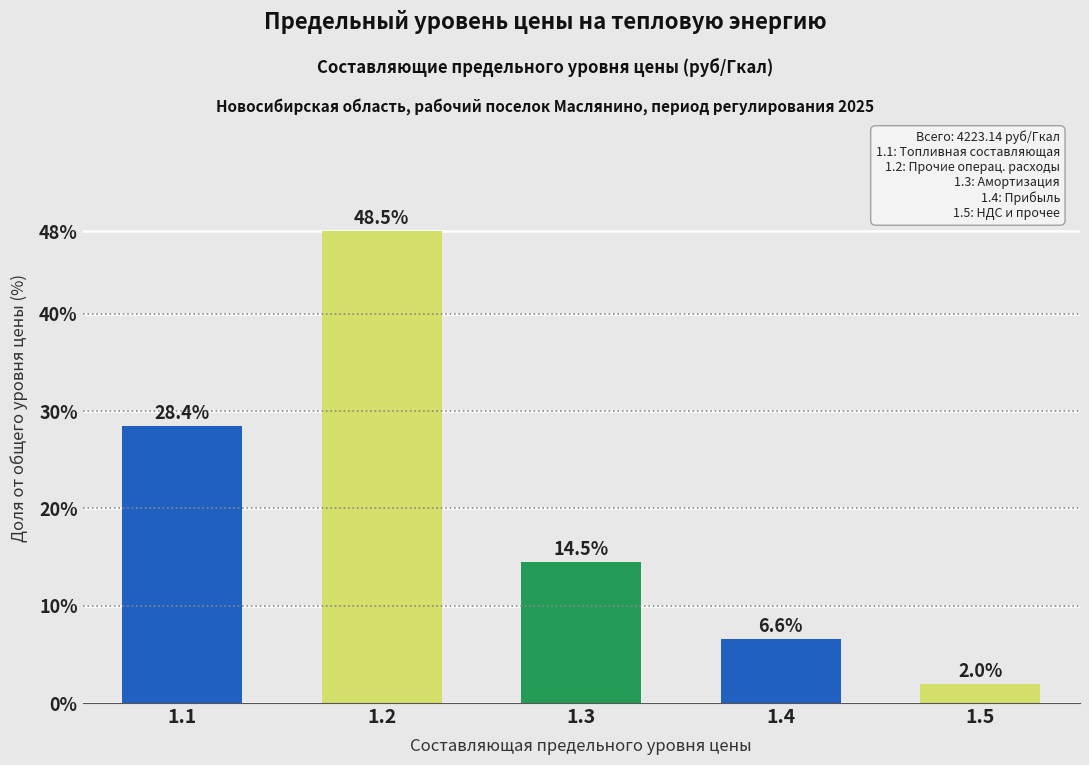

Reading left to right, list all the values displayed in this chart.

1.1=28.4	1.2=48.5	1.3=14.5	1.4=6.6	1.5=2.0